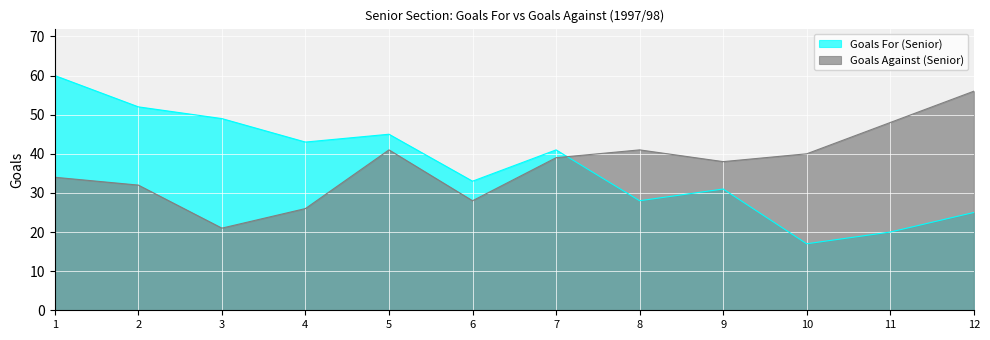

True or false: Goals Against (Senior) has a value of 8 at 8.

False